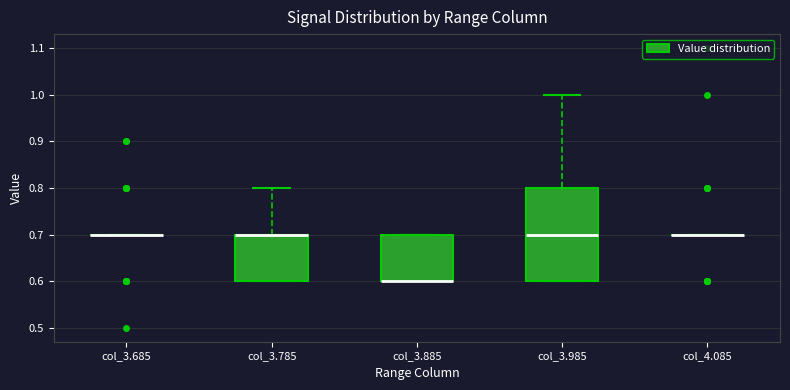

Reading left to right, transcribe this box plot: for each box, give where its median line is, the range the box spans, and where its two whiskers end, as read against the y-axis. The values are not printed on the chart, so give them approximately, as read against the axis.

col_3.685: box collapsed to a line at 0.7, whiskers 0.7 to 0.7
col_3.785: median 0.7 (drawn on the box's upper edge), box 0.6 to 0.7, whiskers 0.6 to 0.8
col_3.885: median 0.6 (drawn on the box's lower edge), box 0.6 to 0.7, whiskers 0.6 to 0.7
col_3.985: median 0.7, box 0.6 to 0.8, whiskers 0.6 to 1.0
col_4.085: box collapsed to a line at 0.7, whiskers 0.7 to 0.7